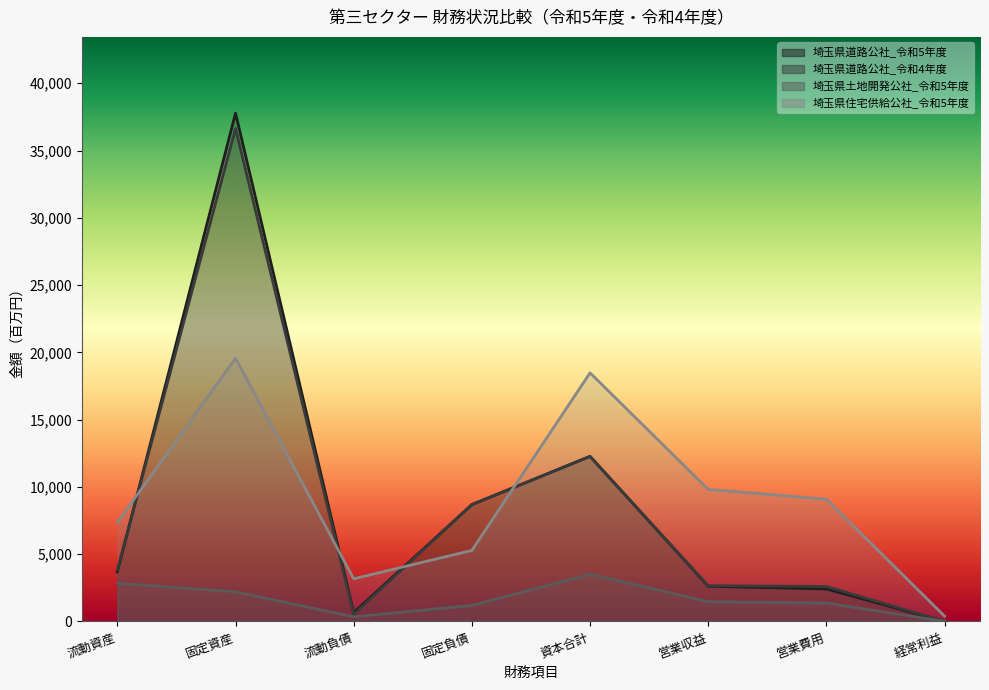

At how many categories does at least one series exceed 24724?

1